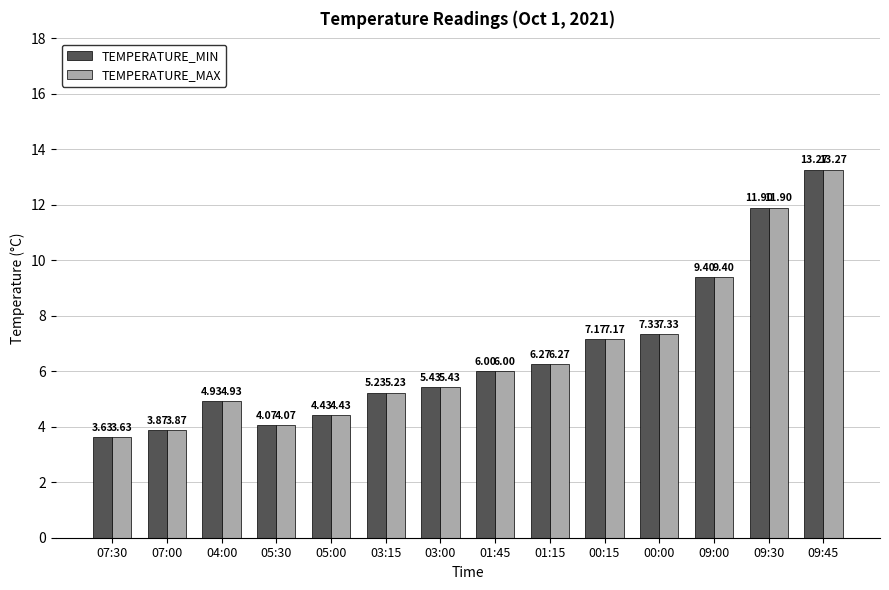

What is the label of the 2nd bar from the left?

07:00